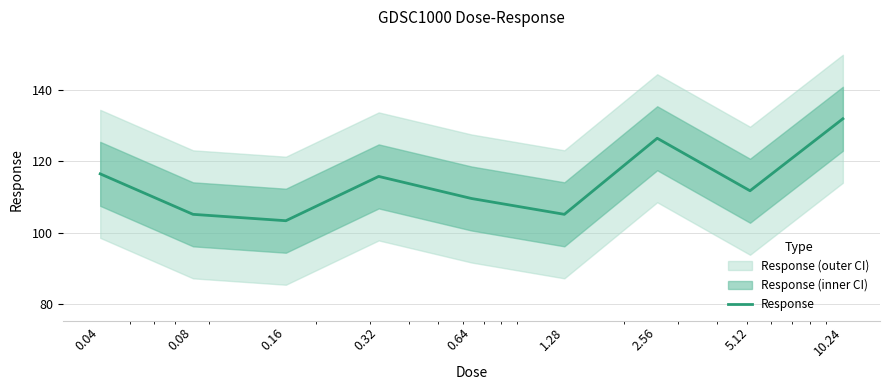

Rank the categories by value from lowest to highest.

0.16, 0.08, 1.28, 0.64, 5.12, 0.32, 0.04, 2.56, 10.24